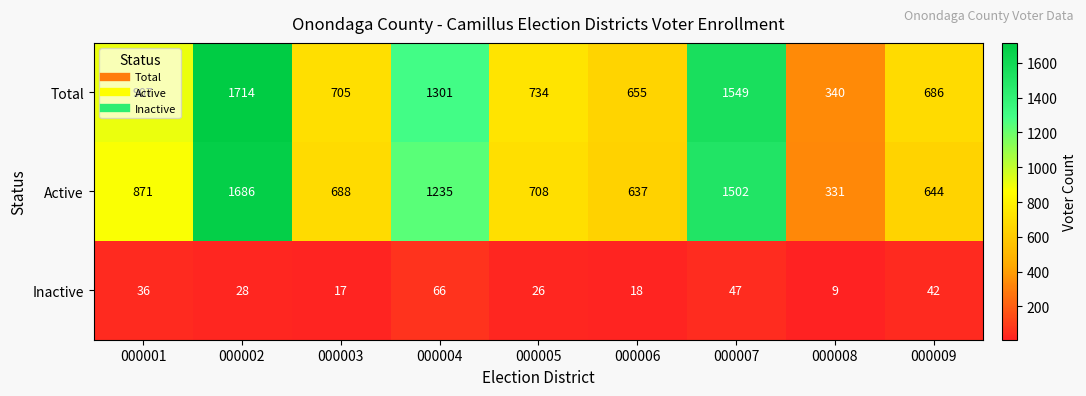

Which category has the lowest value across all series?

000008